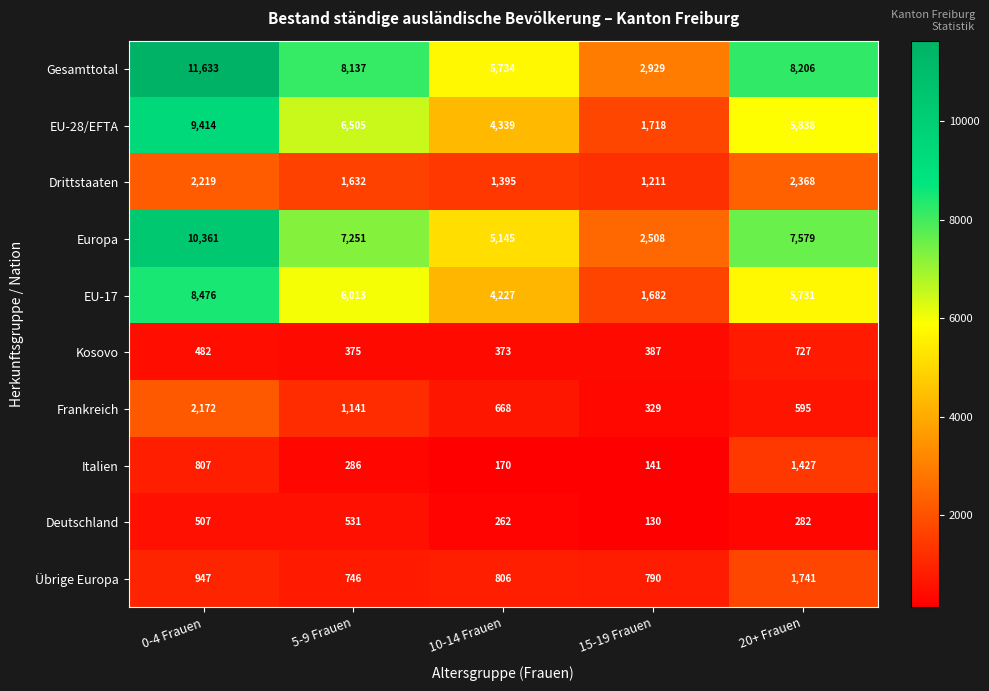

What is the minimum value for Drittstaaten?

1211